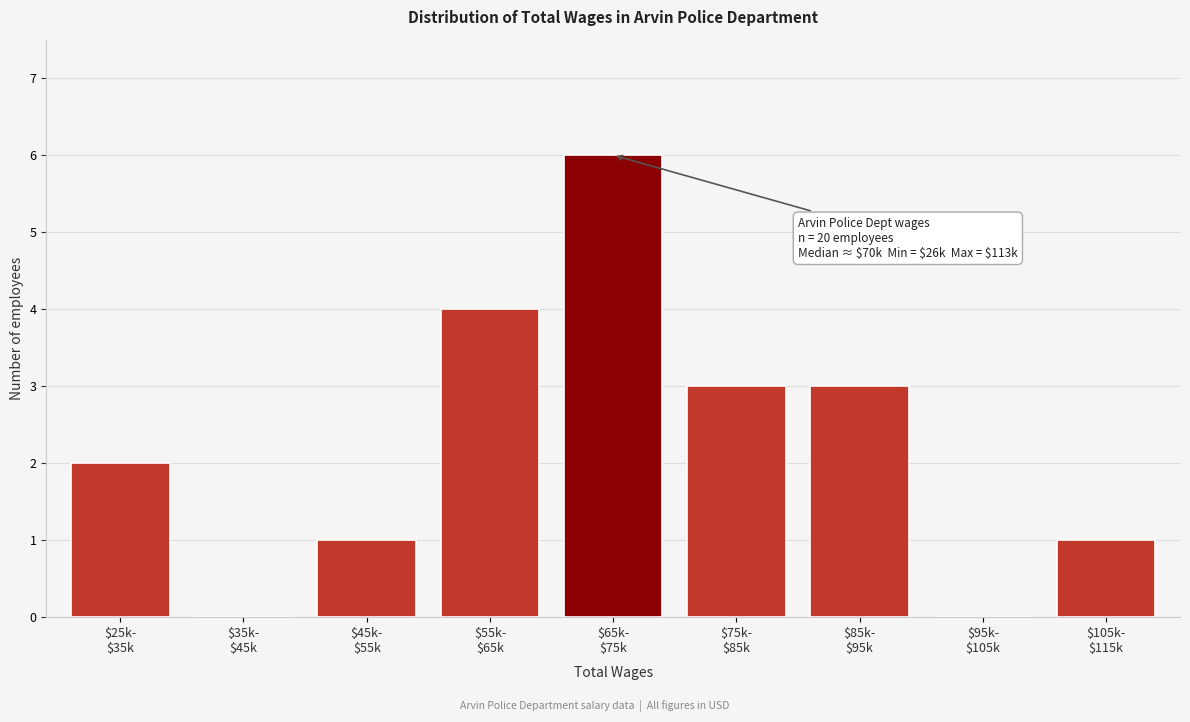

What is the maximum value shown in the chart?

6